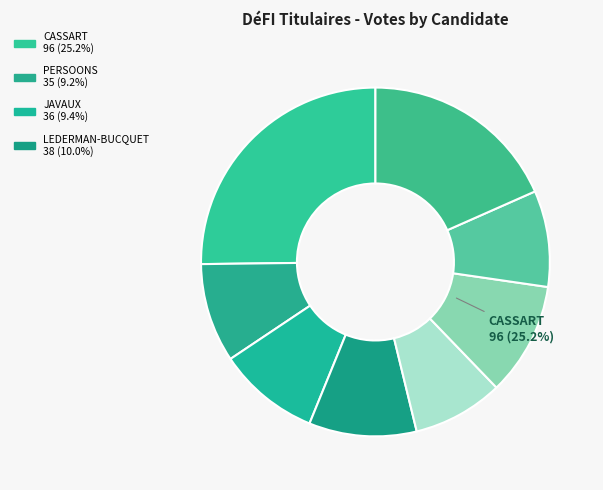

What portion of the pie excludes LEDERMAN-BUCQUET Véronique?

90.0%